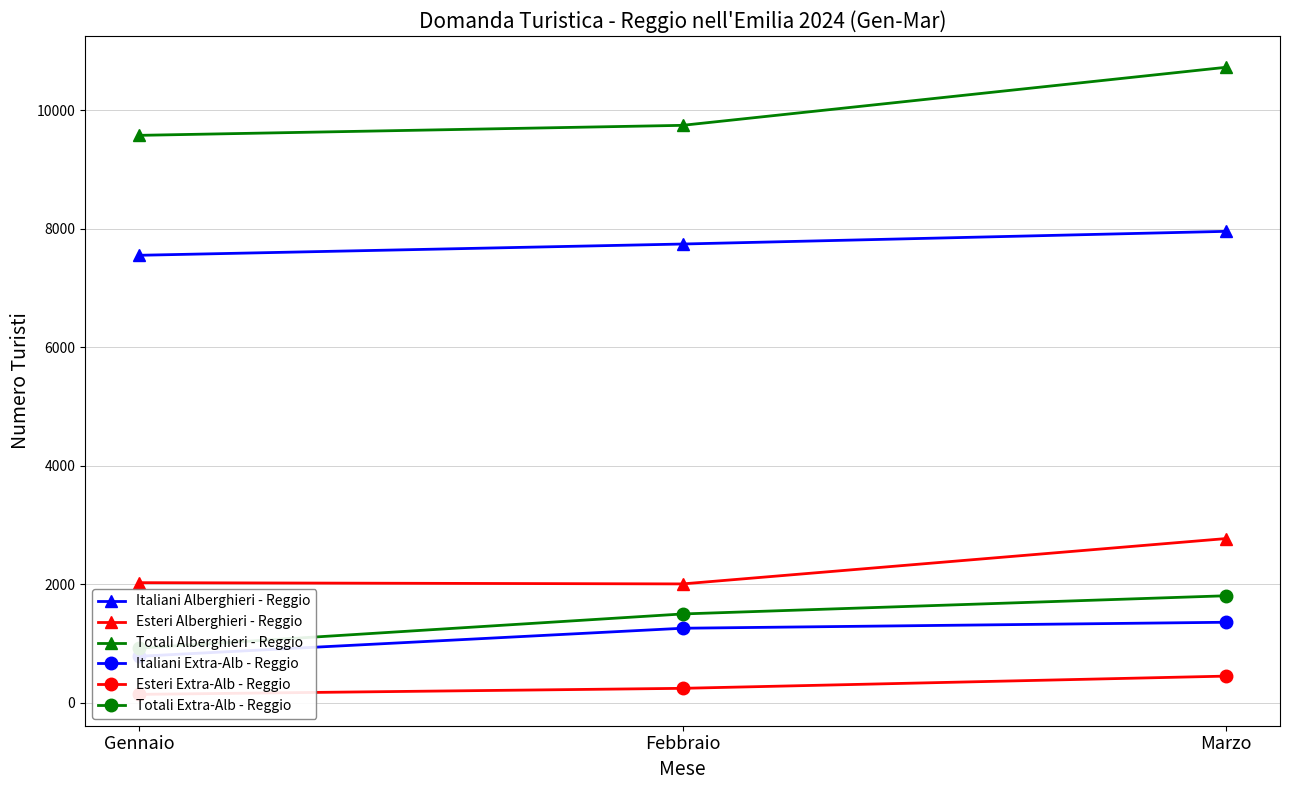

How many data points in Italiani Alberghieri - Reggio are above 7739?

1